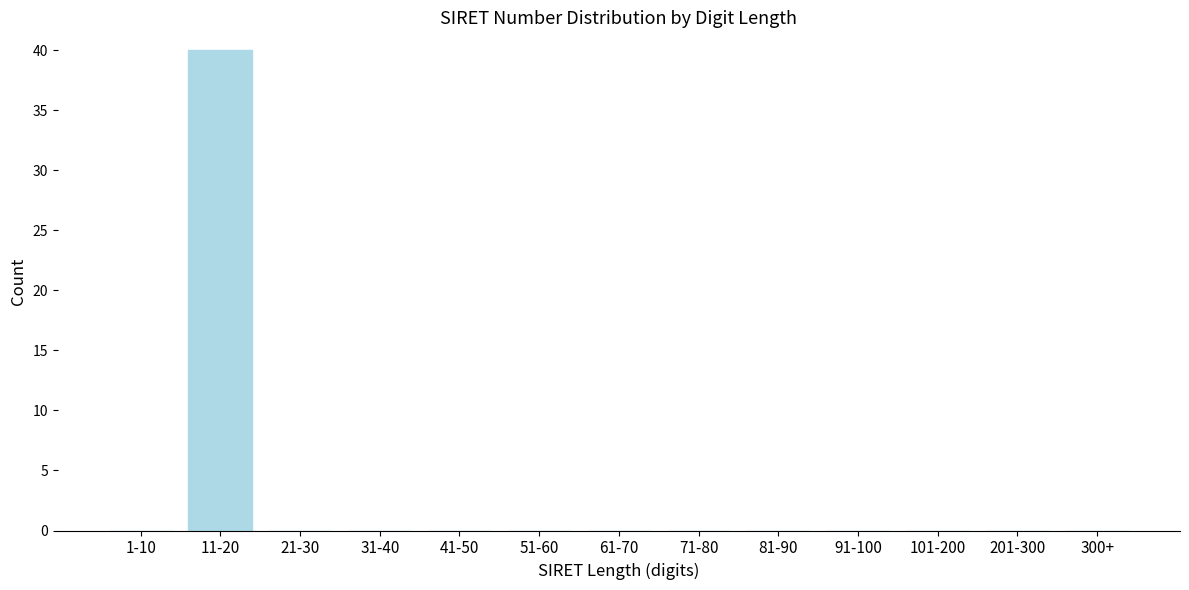

Reading left to right, list all the values displayed in this chart.

1-10=0	11-20=40	21-30=0	31-40=0	41-50=0	51-60=0	61-70=0	71-80=0	81-90=0	91-100=0	101-200=0	201-300=0	300+=0